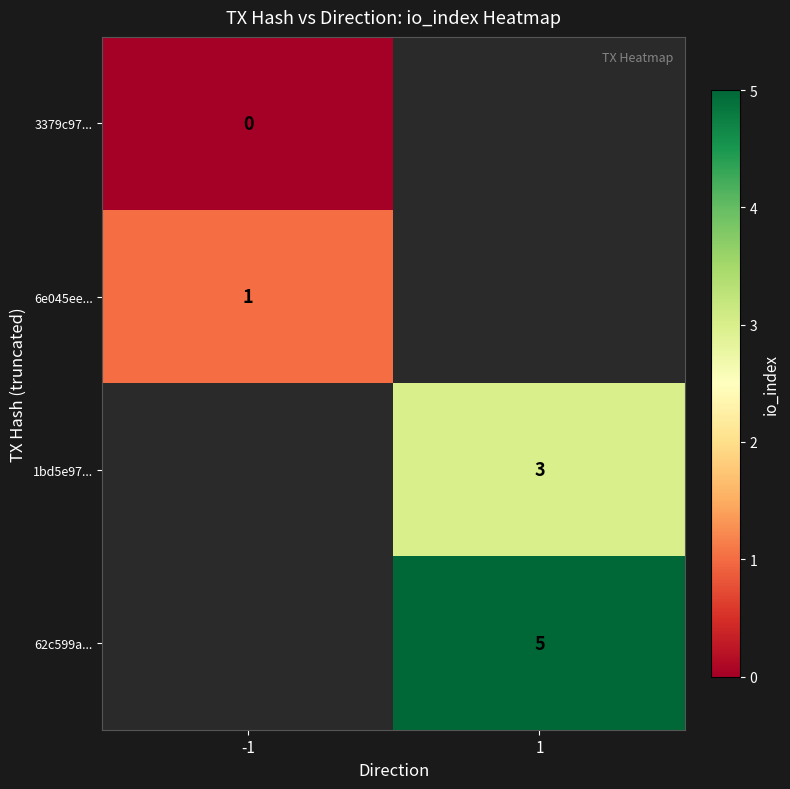

Is it true that 62c599a... equals 3 at 1?

False